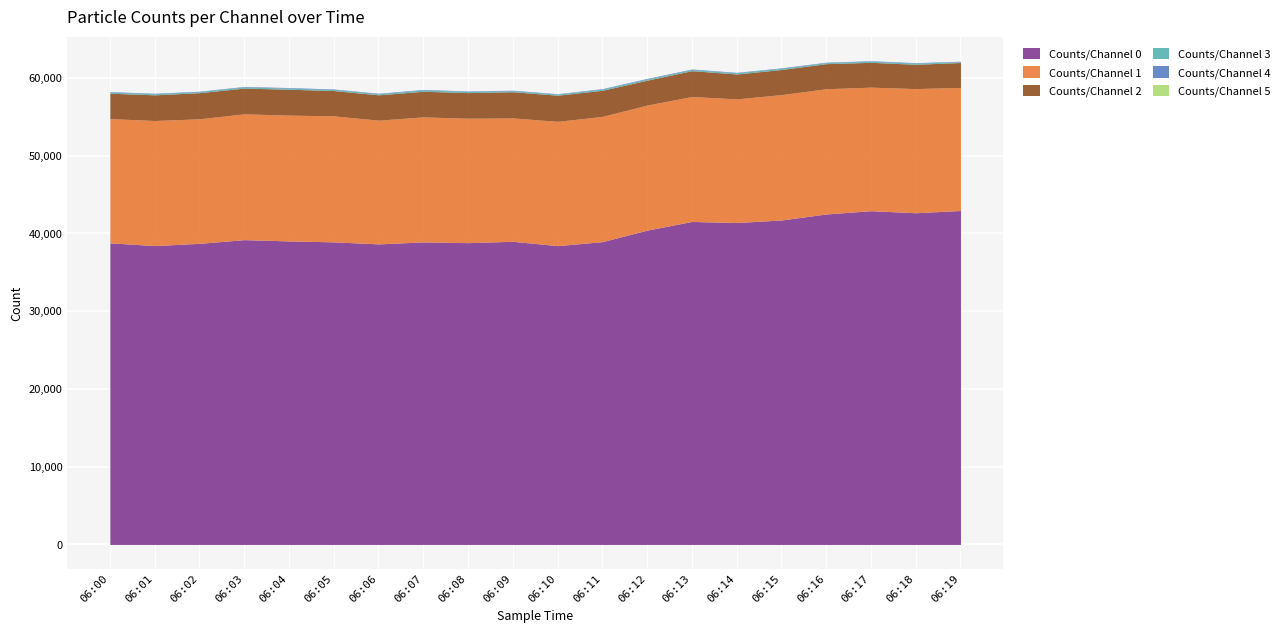

Between 06:03 and 06:14, which is larger?

06:14